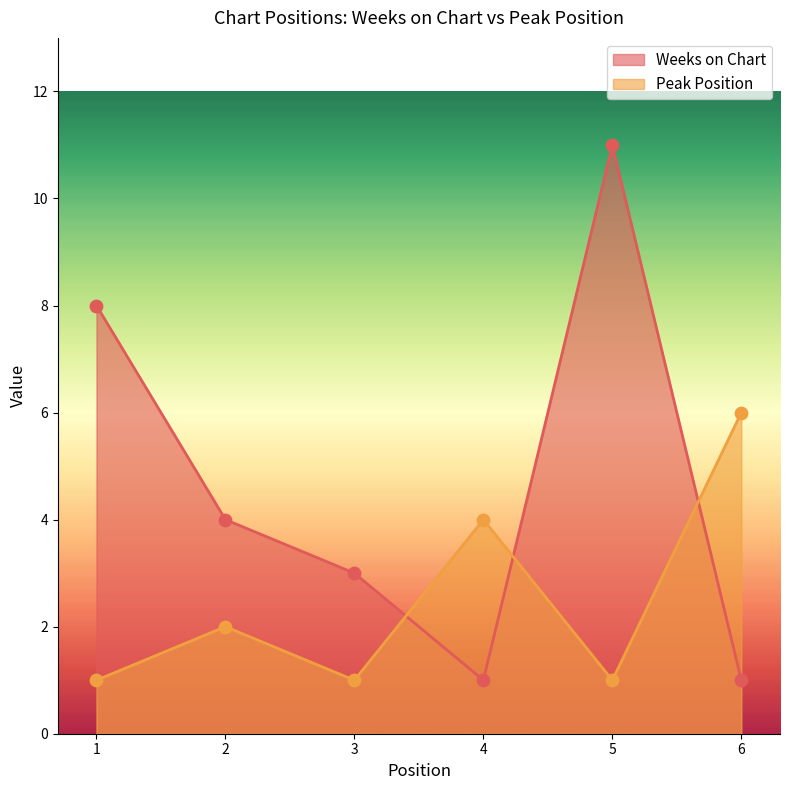

Which series contains the lowest Y value?

Weeks on Chart